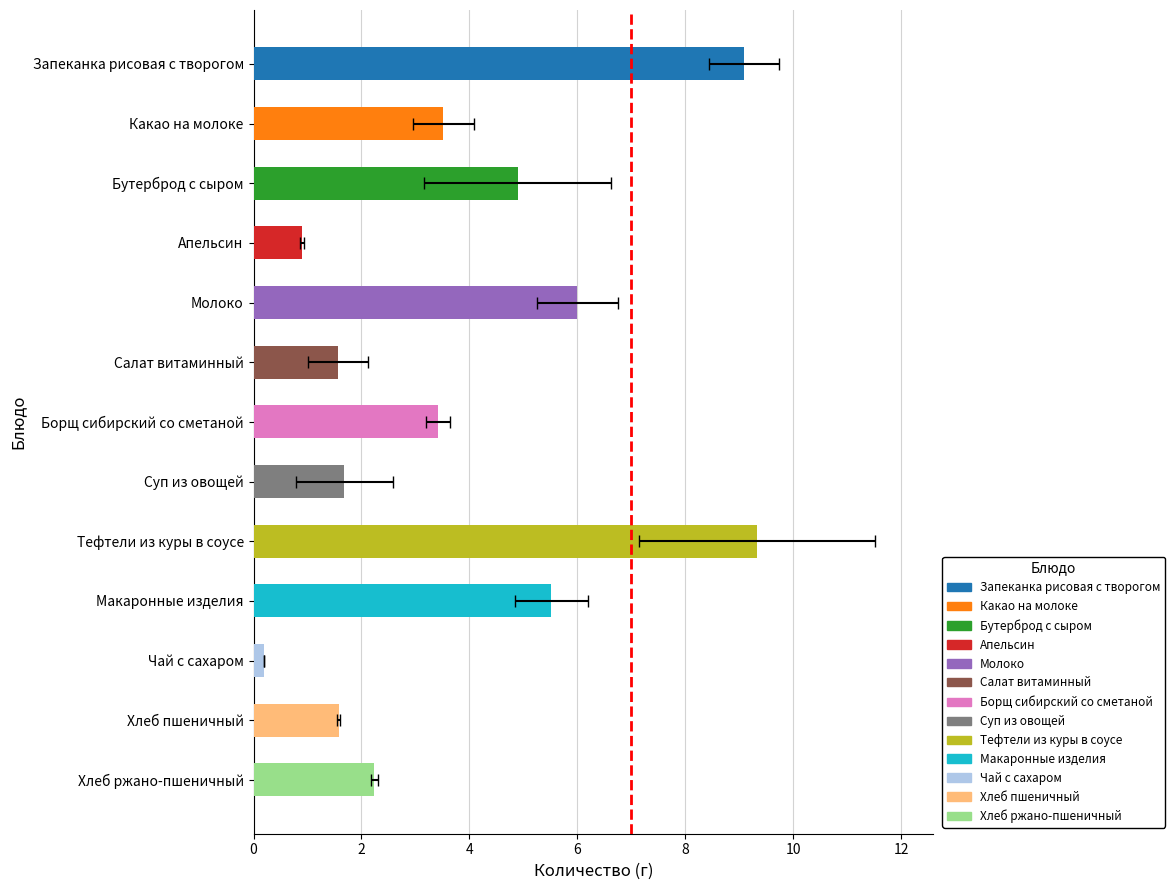

Is it true that Белки equals 7.2 at Бутерброд с сыром?

False